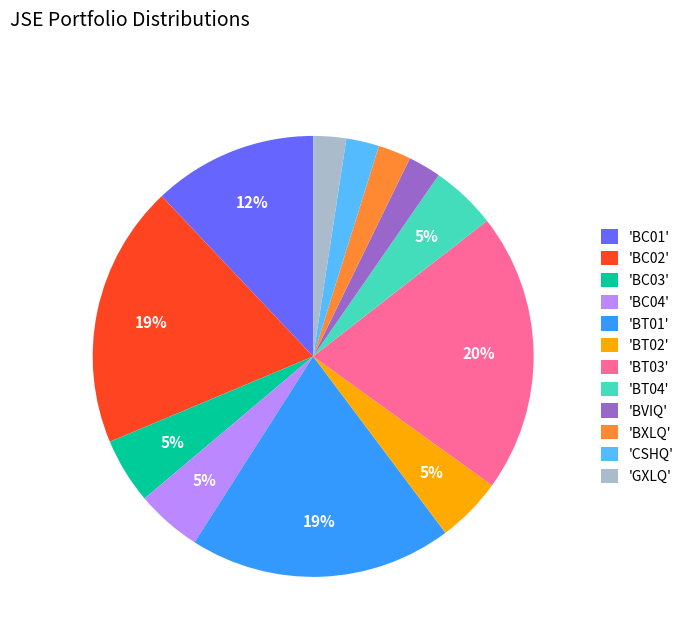

To the nearest percent, what is the average slice percentage?

8%